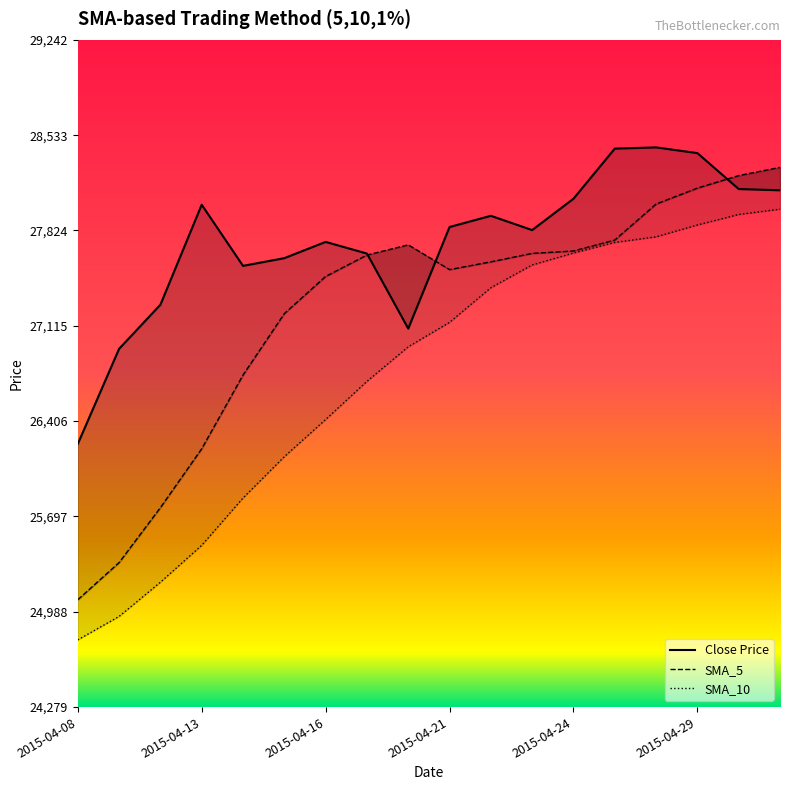

Which series ends up on top after the final intersection of Close Price and SMA_5?

SMA_5